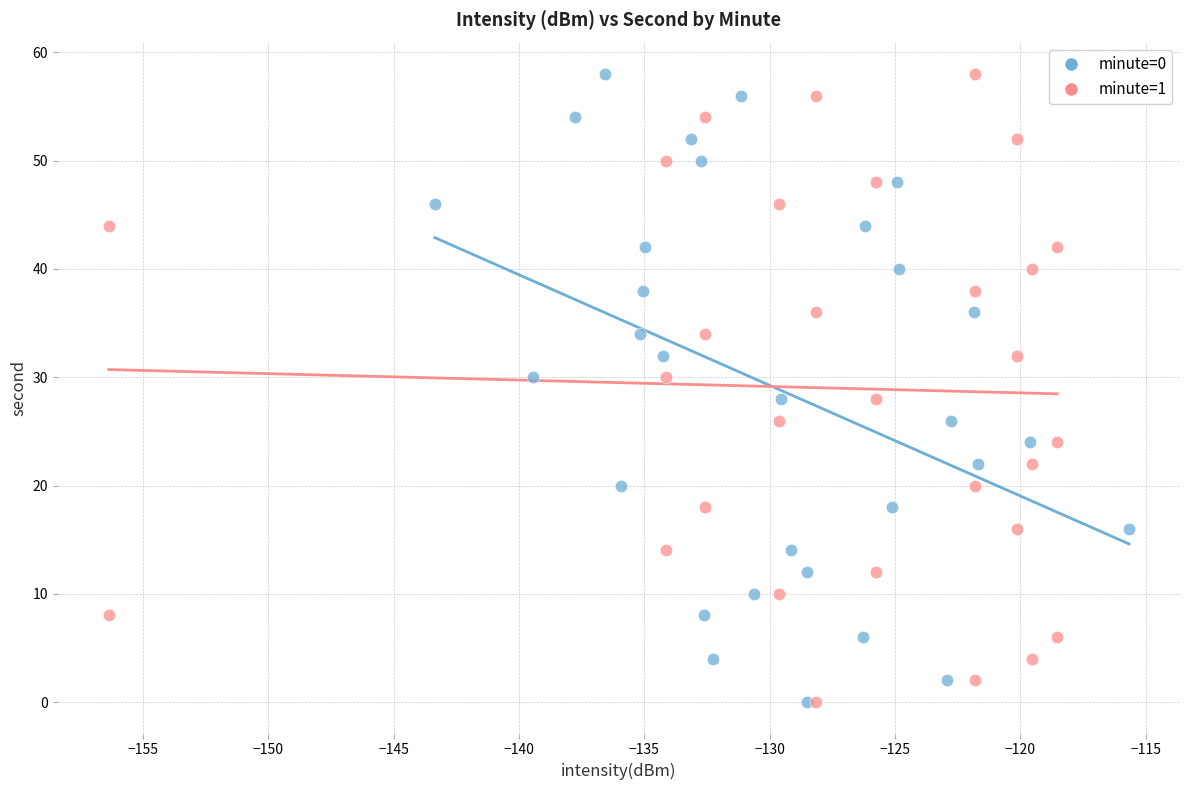

What are all the series names shown in the legend?

minute=0, minute=1